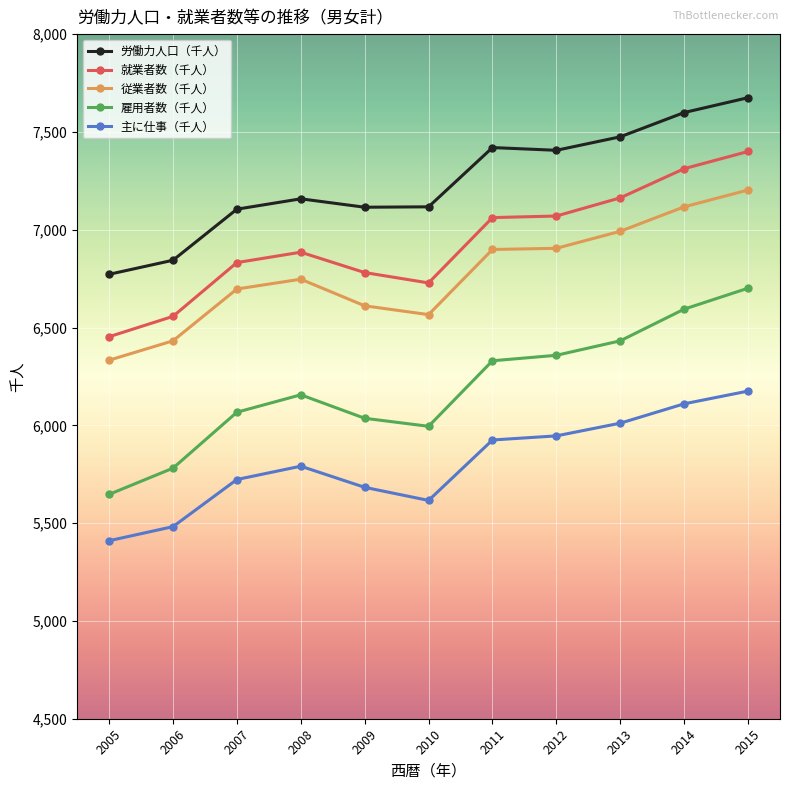

At which category is the sum across all series the highest?

2015